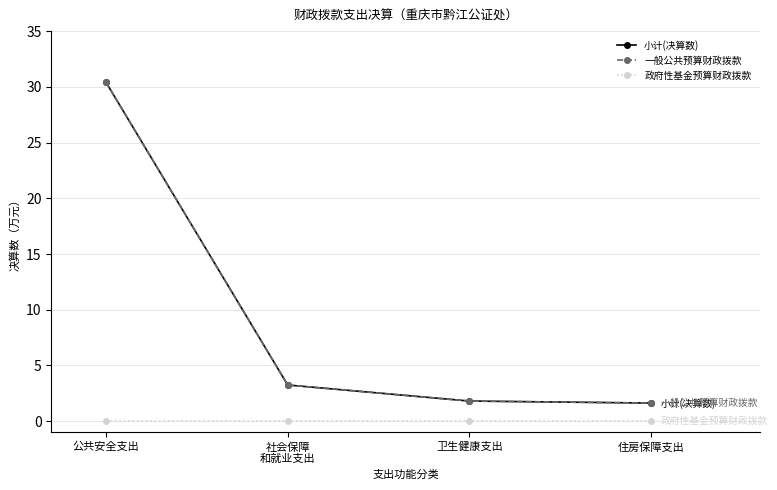

Reading left to right, list all the values displayed in this chart.

小计(决算数): 30.4	3.2	1.8	1.6
一般公共预算财政拨款: 30.4	3.2	1.8	1.6
政府性基金预算财政拨款: 0.0	0.0	0.0	0.0